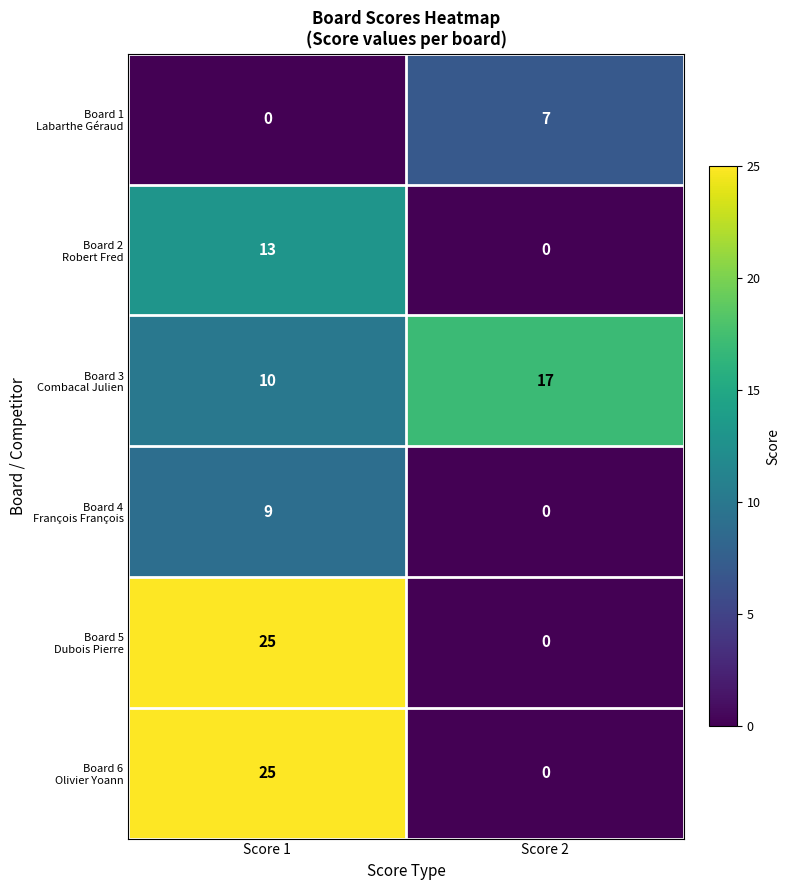

How many categories are shown in the chart?

2